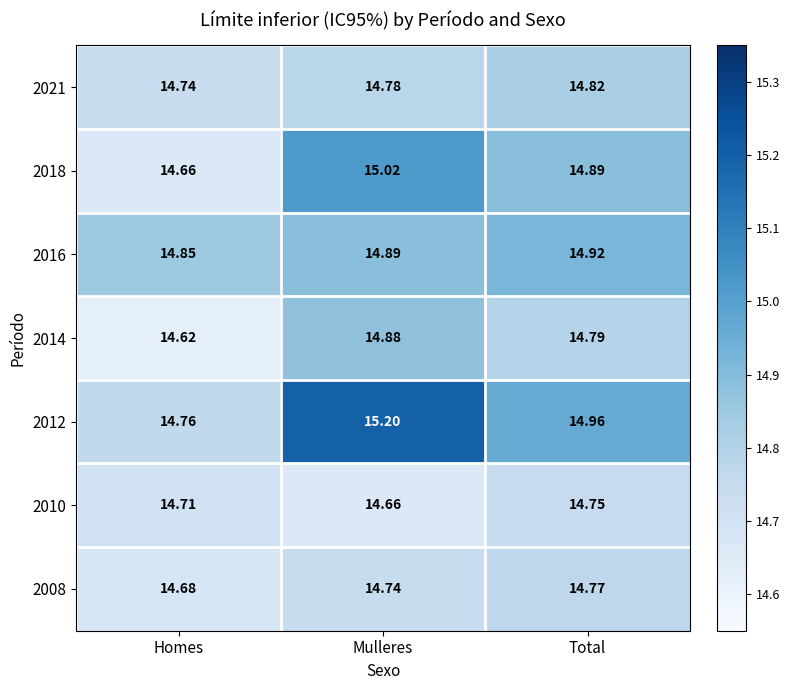

At how many categories does at least one series exceed 14?

3